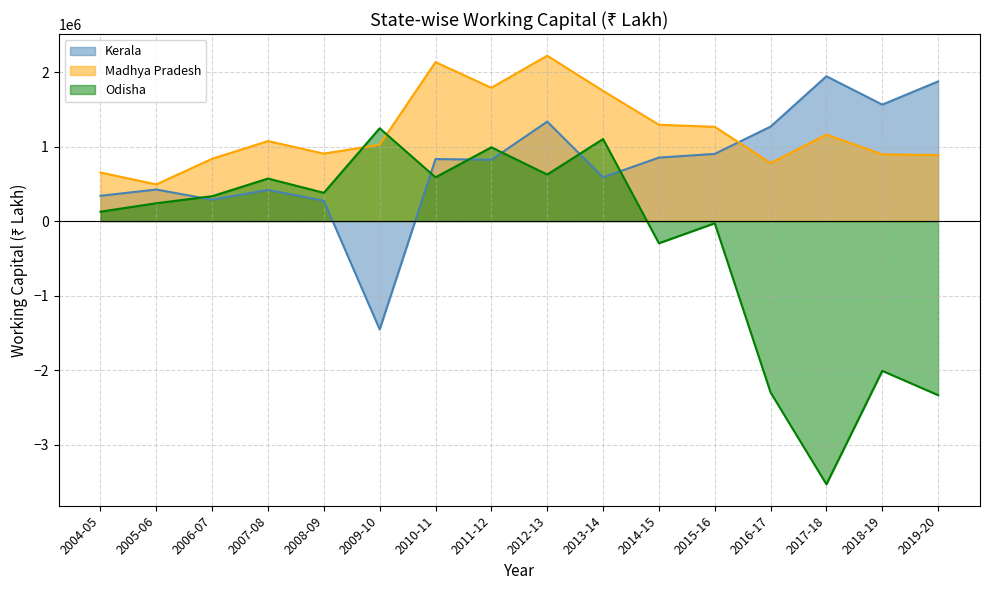

How many data points does each series have?

16